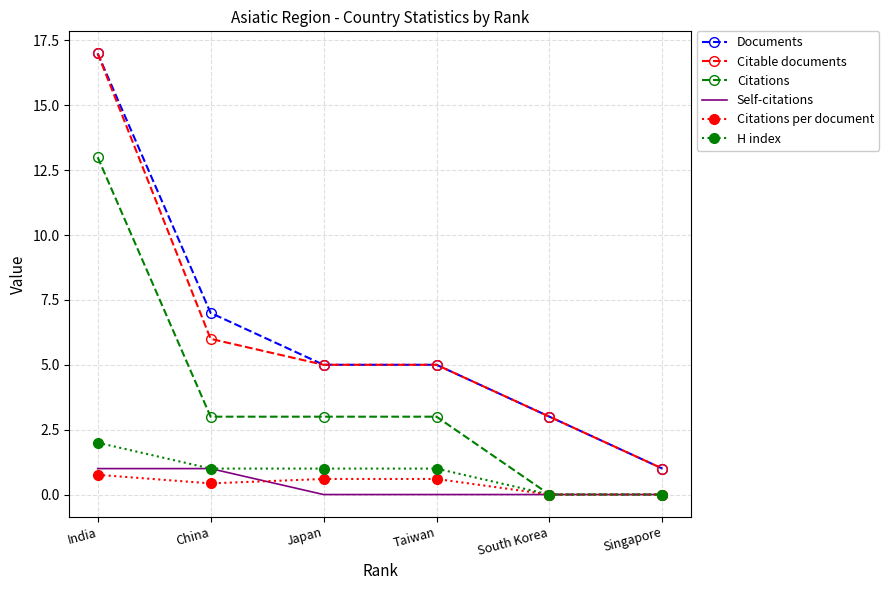

At which label does Citable documents reach its peak?

India